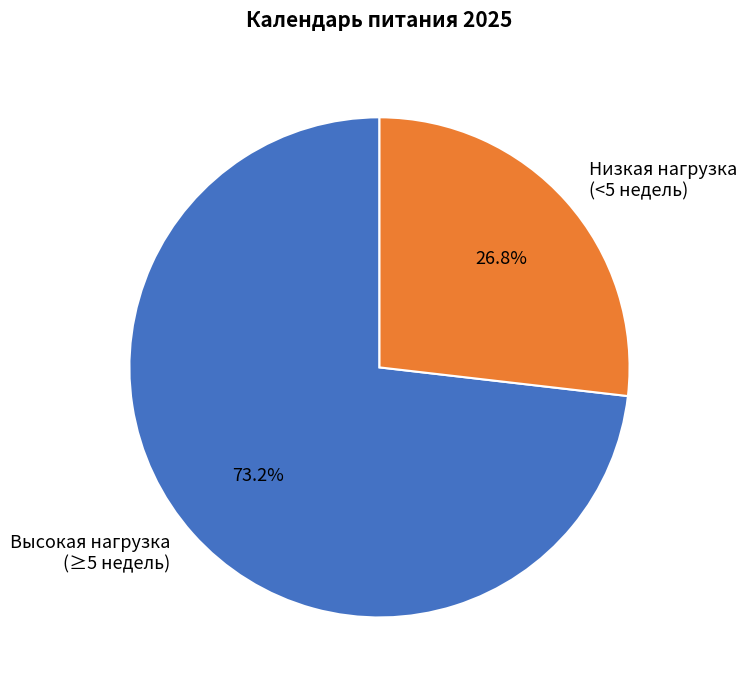

Does Низкая нагрузка (<5 недель) represent more than half of the total?

No